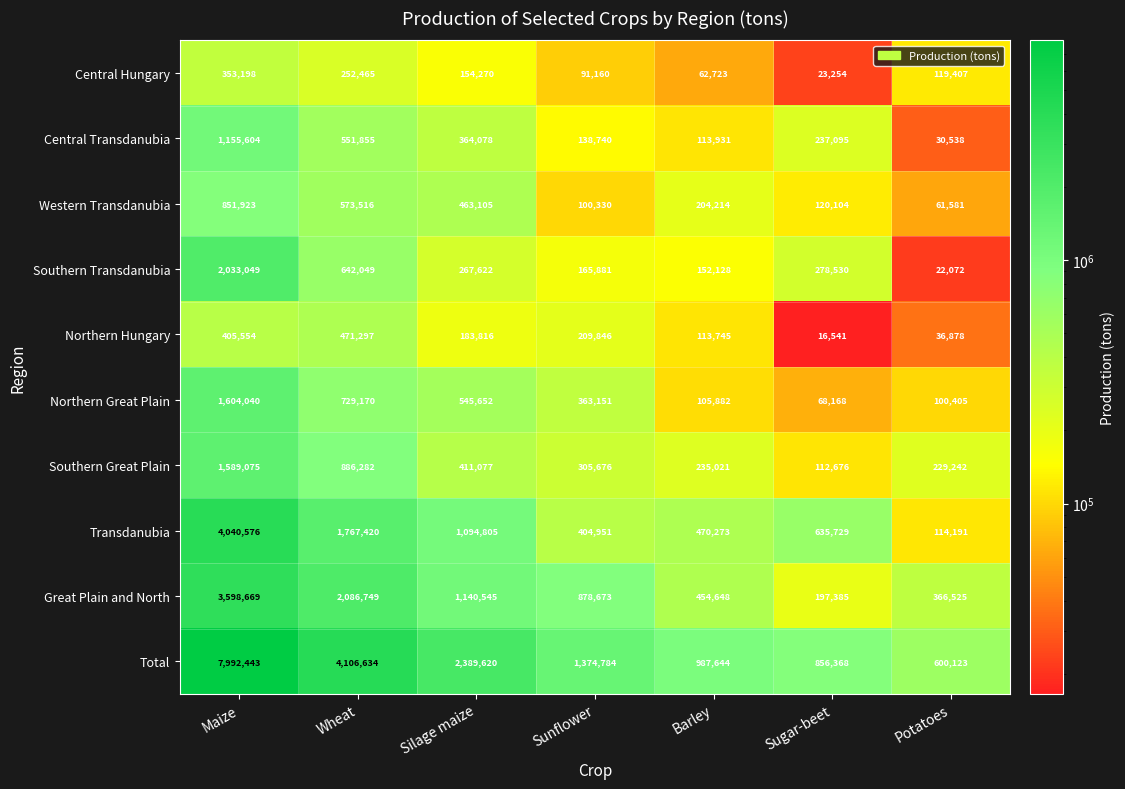

Which series has the widest spread of values?

Total